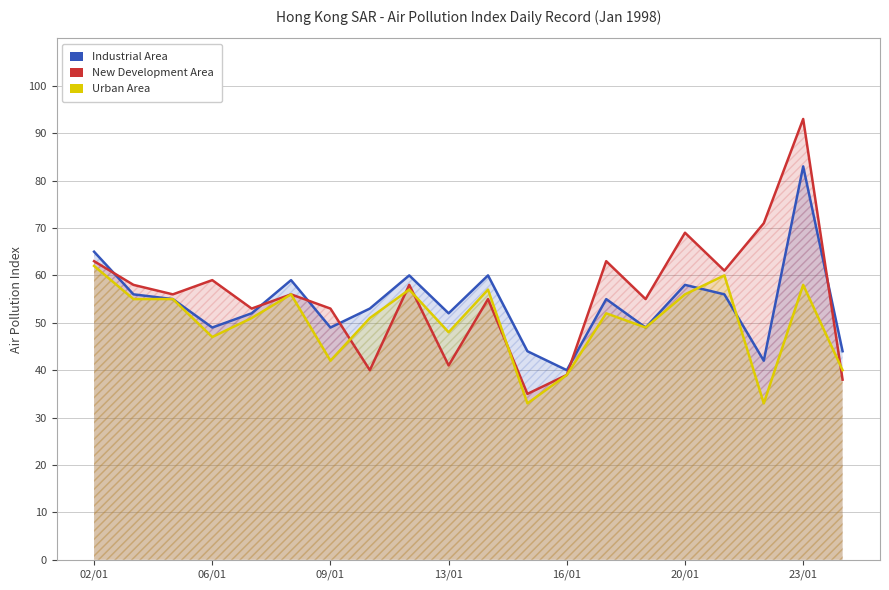

The Urban Area series shows 21 at 14. True or false?

False